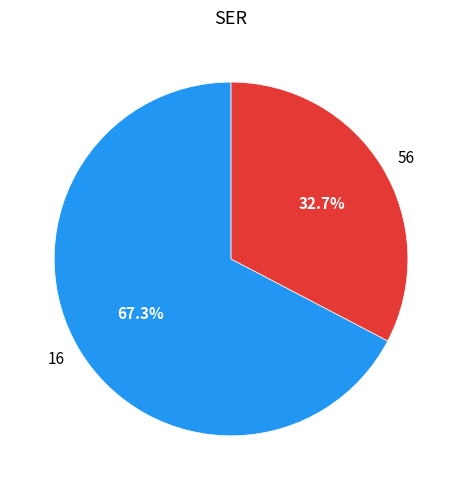

To the nearest percent, what is the difference between the 56 and 16 slice percentages?

35%